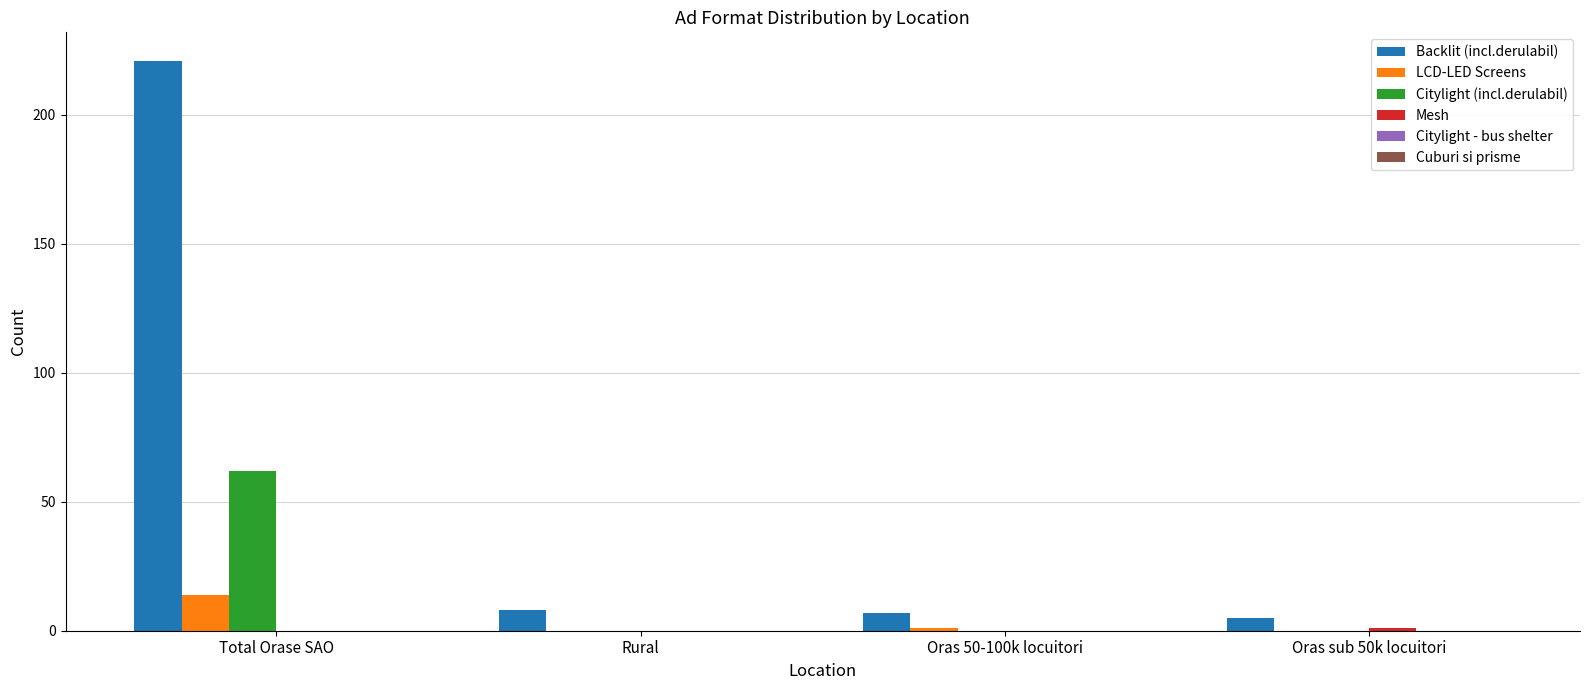

What is the sum of all Backlit (incl.derulabil) values?

241